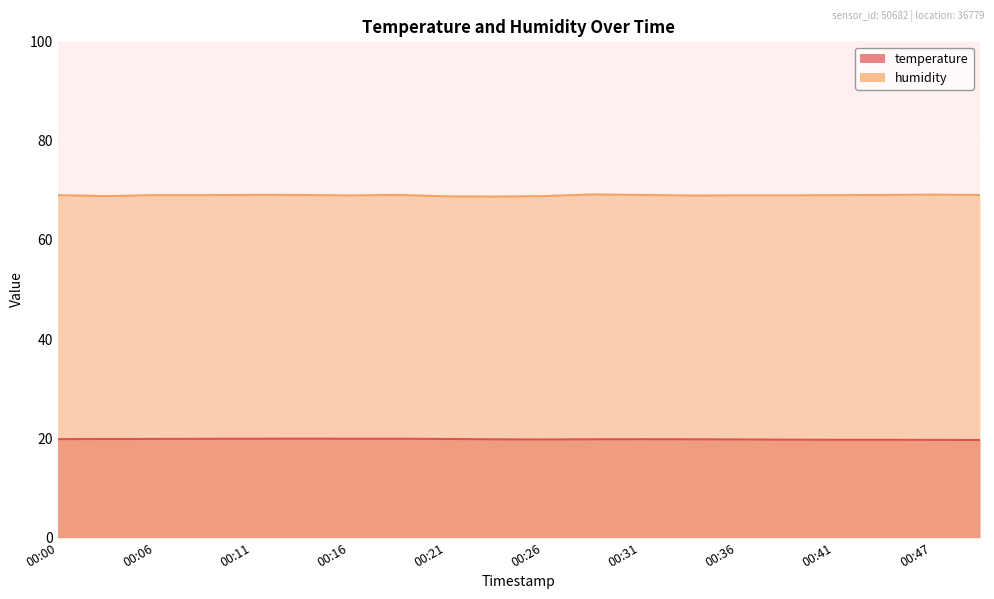

True or false: humidity and temperature cross at least once.

False